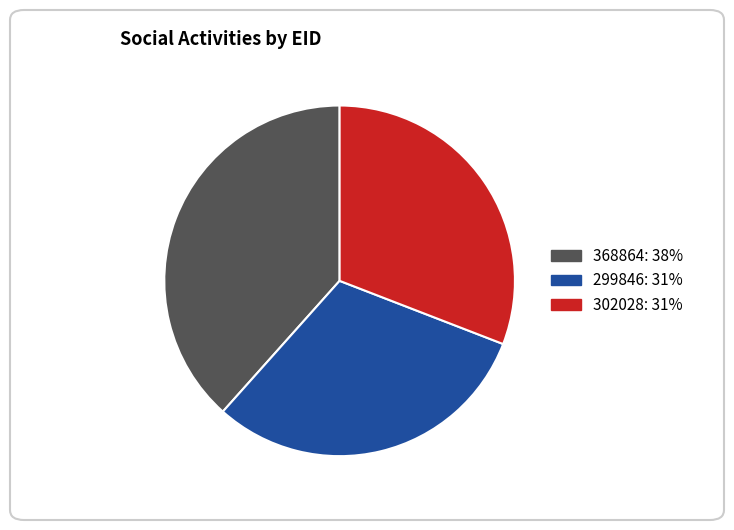

How many slices are in this pie chart?

3